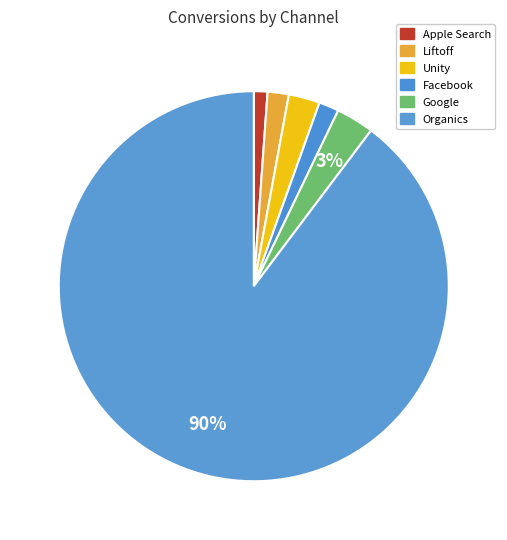

Count the number of slices in the pie.

6